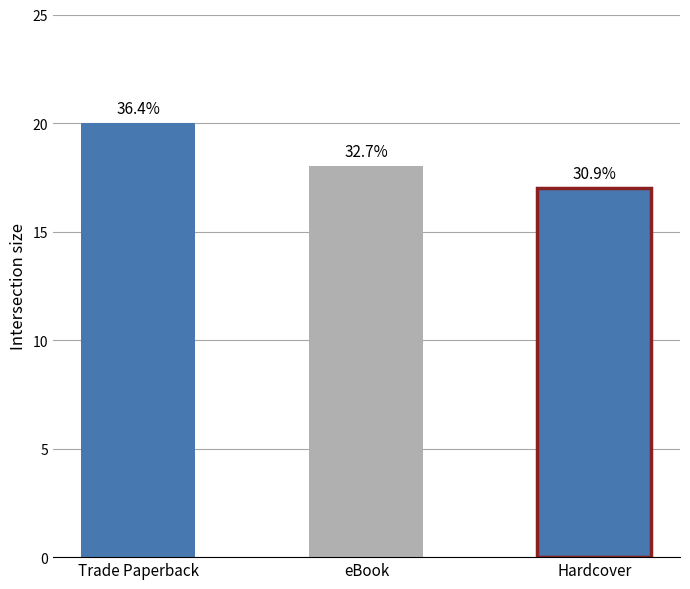

Rank the categories by value from lowest to highest.

Hardcover, eBook, Trade Paperback